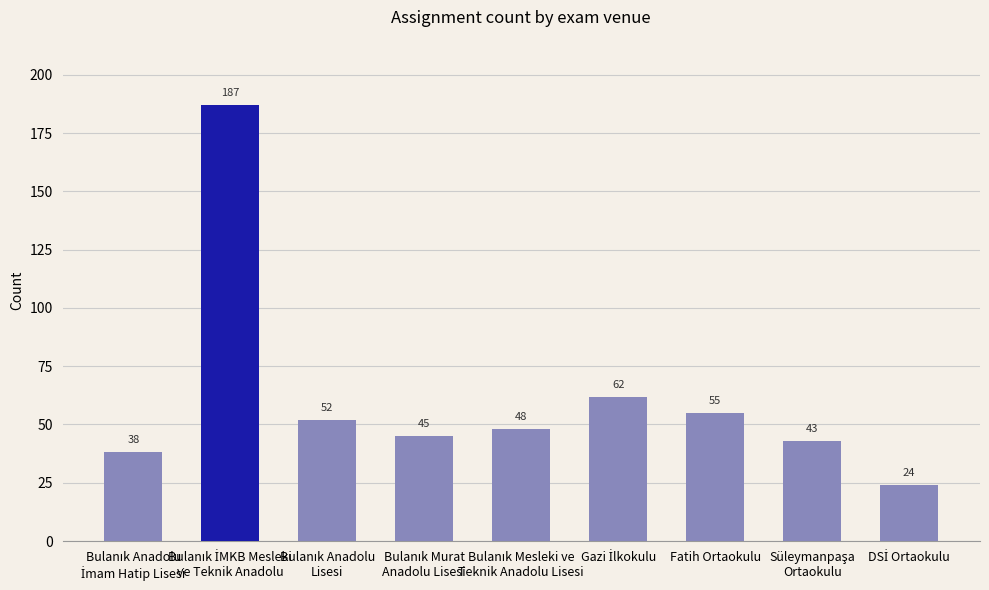

How many categories are shown in the chart?

9